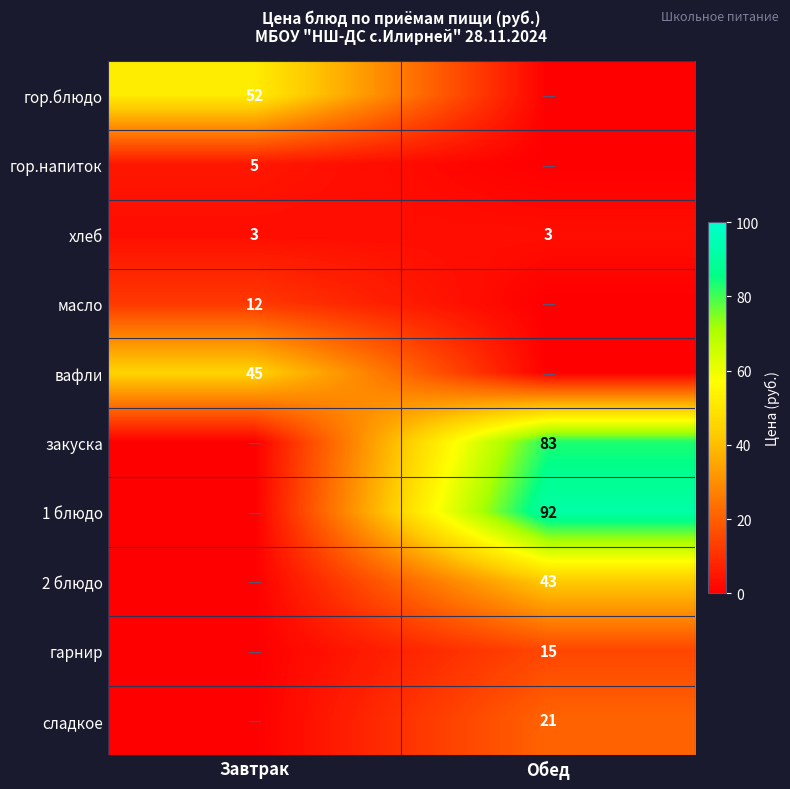

Is it true that вафли equals 45 at Завтрак?

True